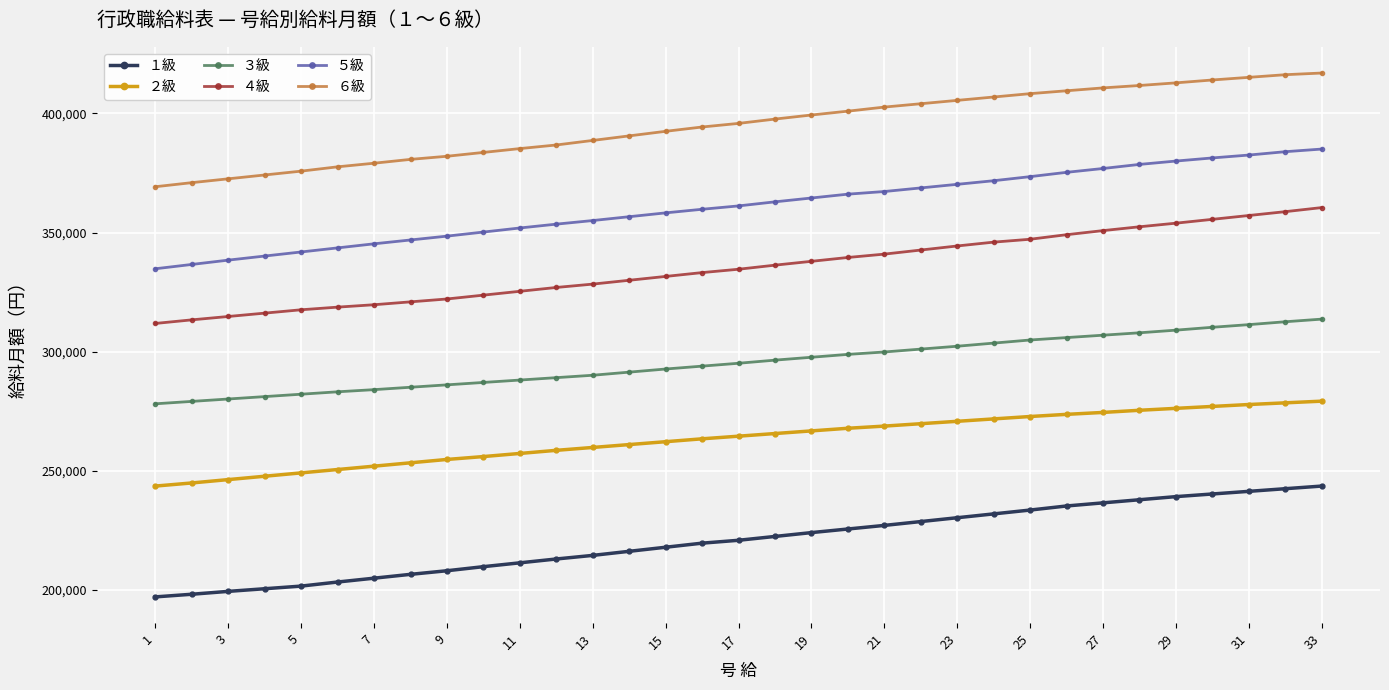

What is the highest value of the ５級 series?

385024